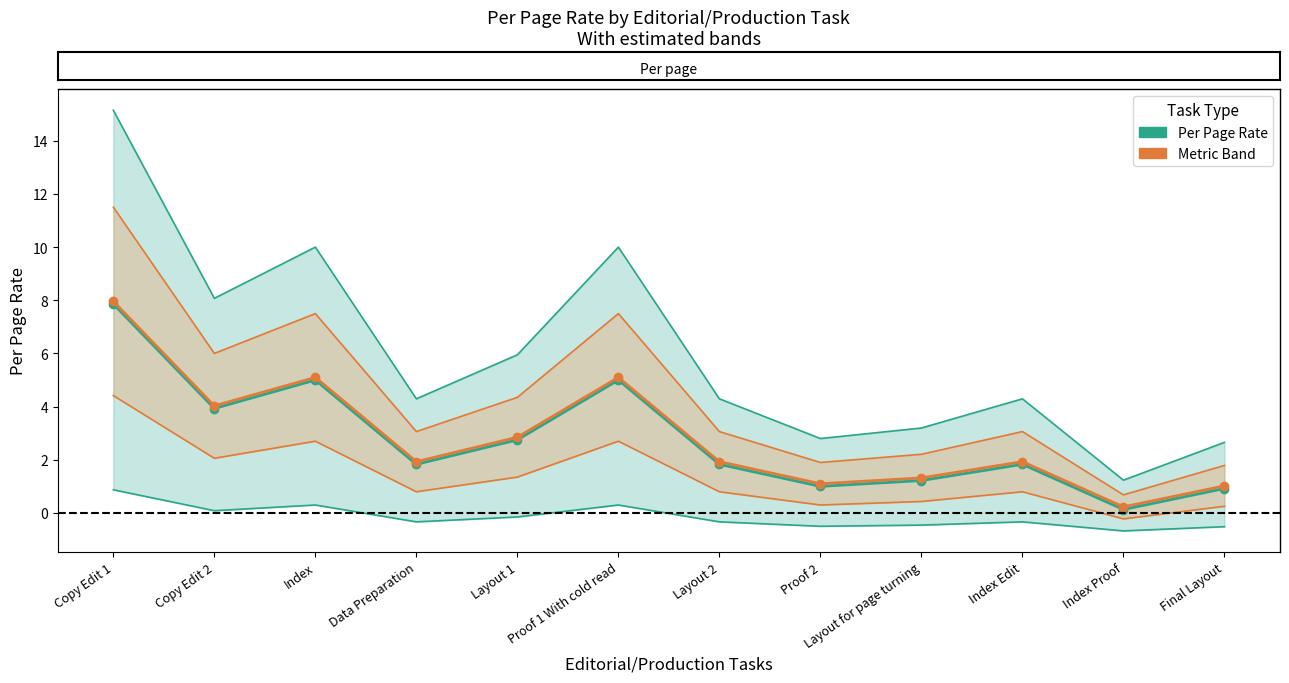

True or false: Metric Band Center and Per Page Rate cross at least once.

False